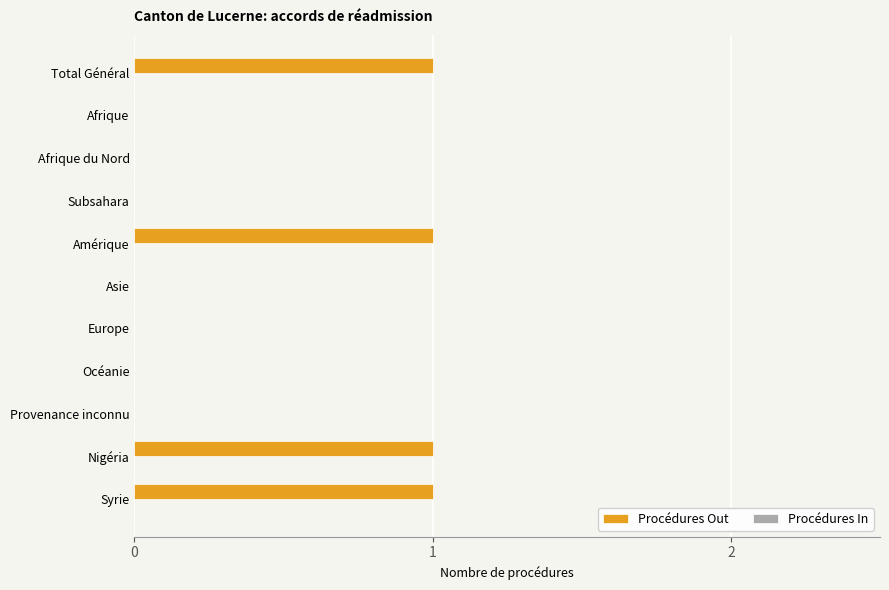

True or false: the data shows 1 at Total Général.

True